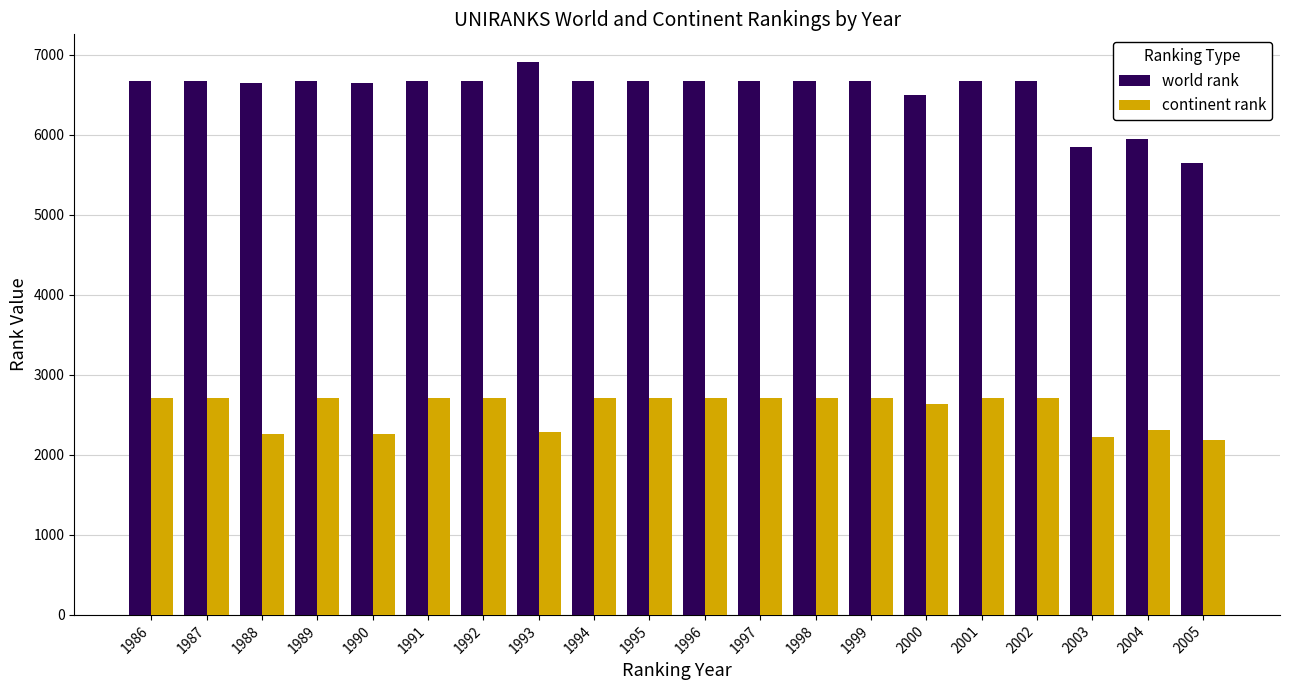

True or false: continent rank has a value of 2262 at 1988.

True